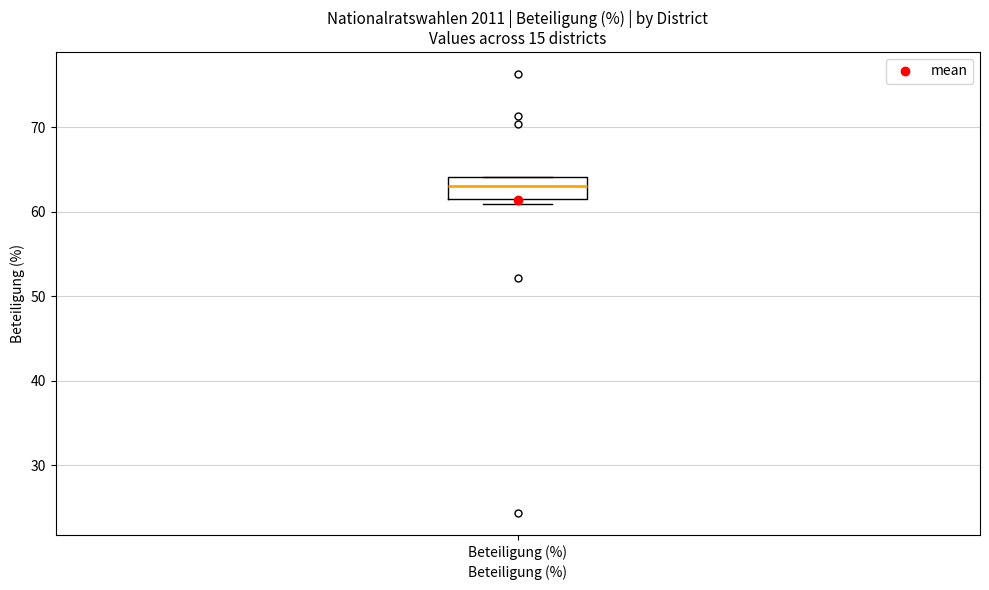

Where is the upper edge of the box for Beteiligung (%) on the y-axis? The values are not printed on the chart, so give them approximately, as read against the axis.

64